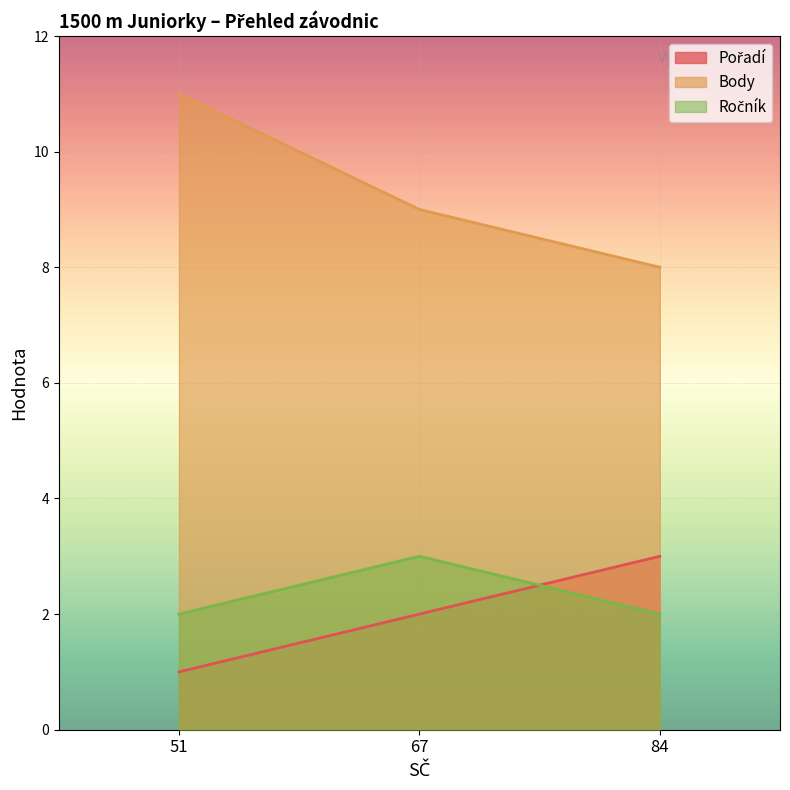

How many lines are shown in the chart?

3